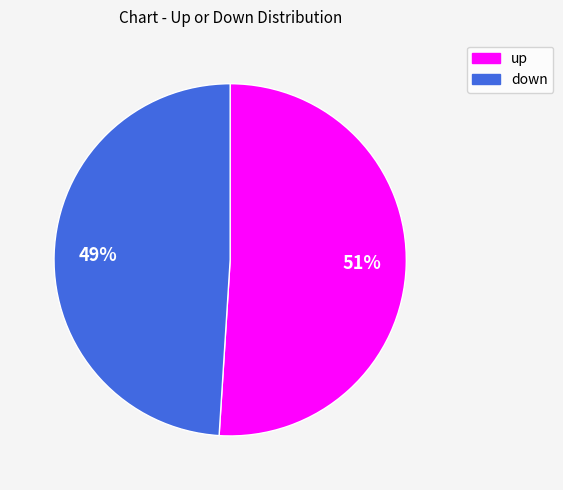

What is the smallest slice in the pie chart?

down